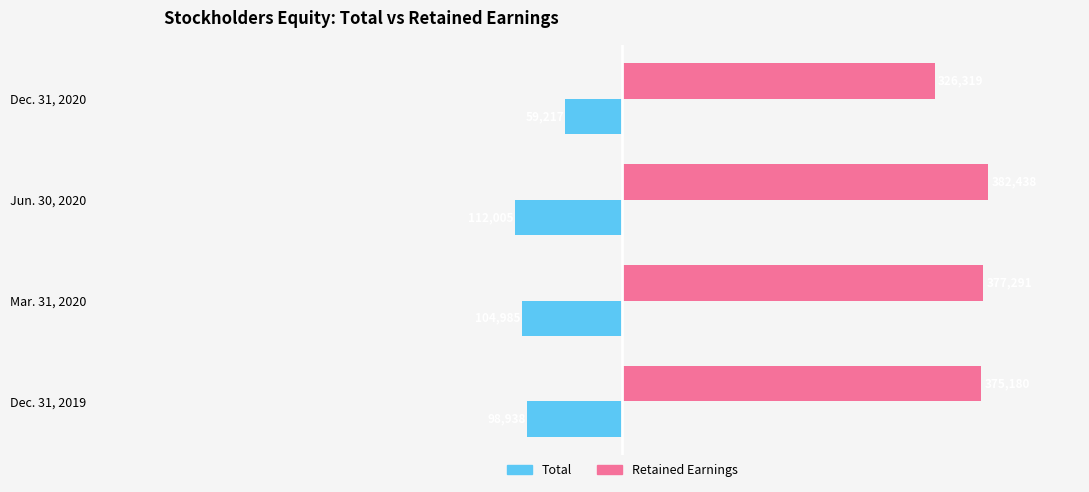

The Total series shows -98938 at Dec. 31, 2019. True or false?

True